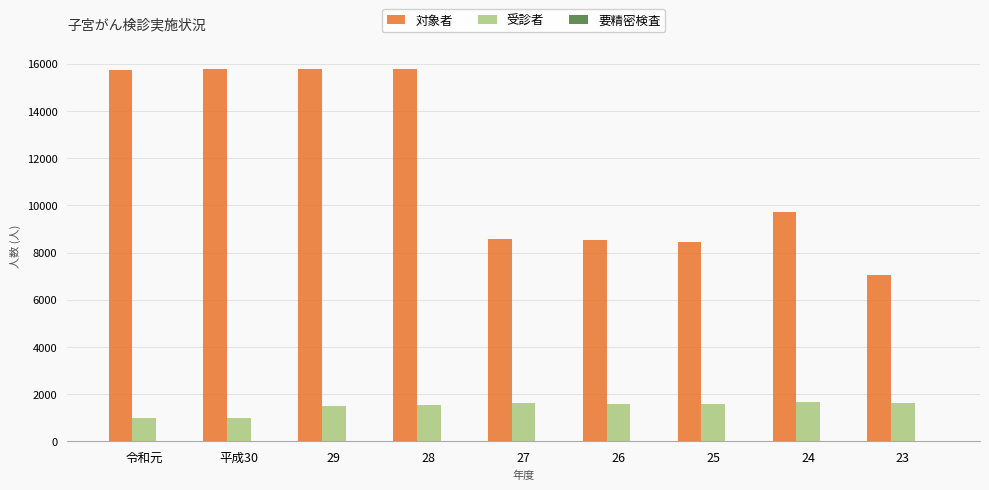

What is the maximum value for 受診者?

1668